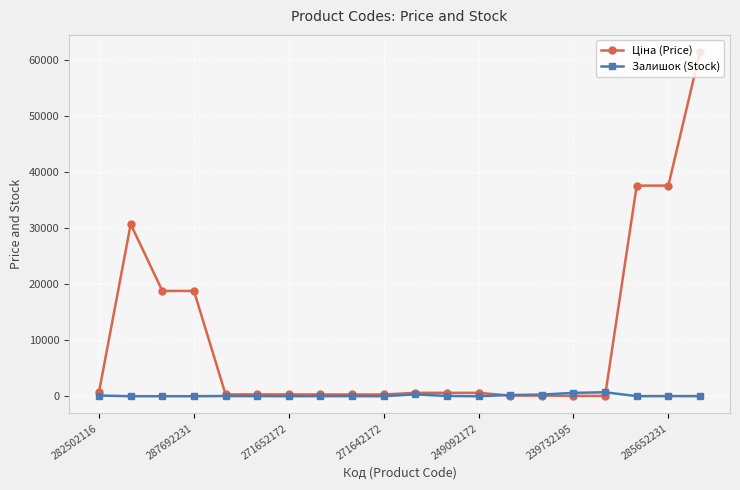

At how many categories does at least one series exceed 5898?

6